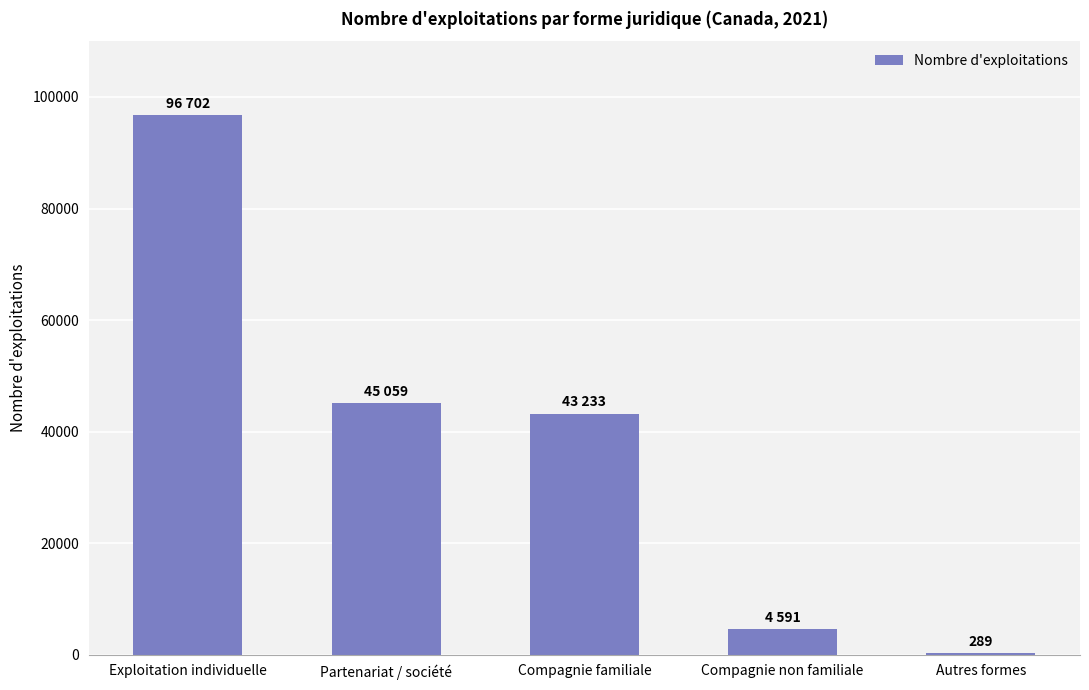

What is the ratio of the value at Compagnie non familiale to the value at Autres formes?

15.9